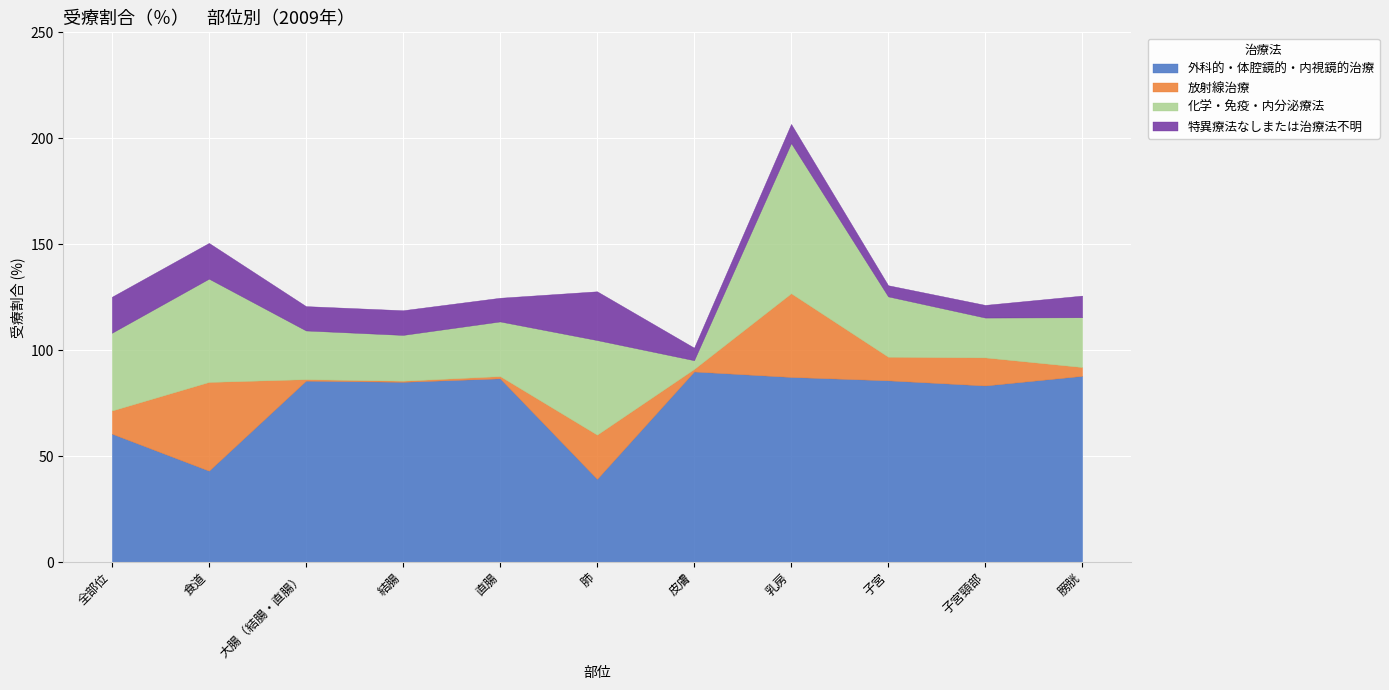

At how many categories does at least one series exceed 34?

11